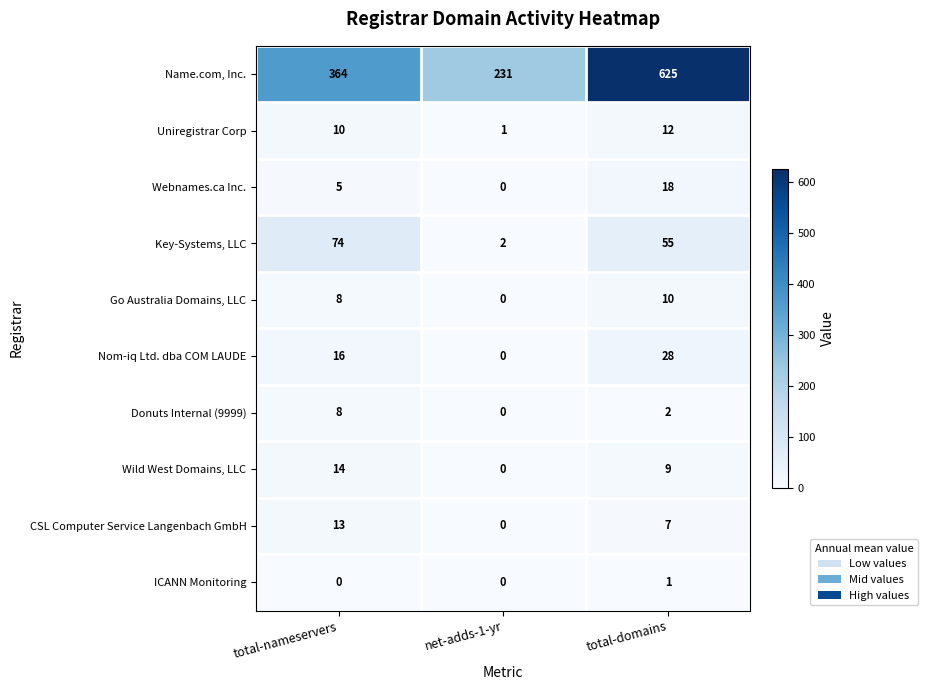

Count the Key-Systems, LLC values in the range 2 to 74.

3